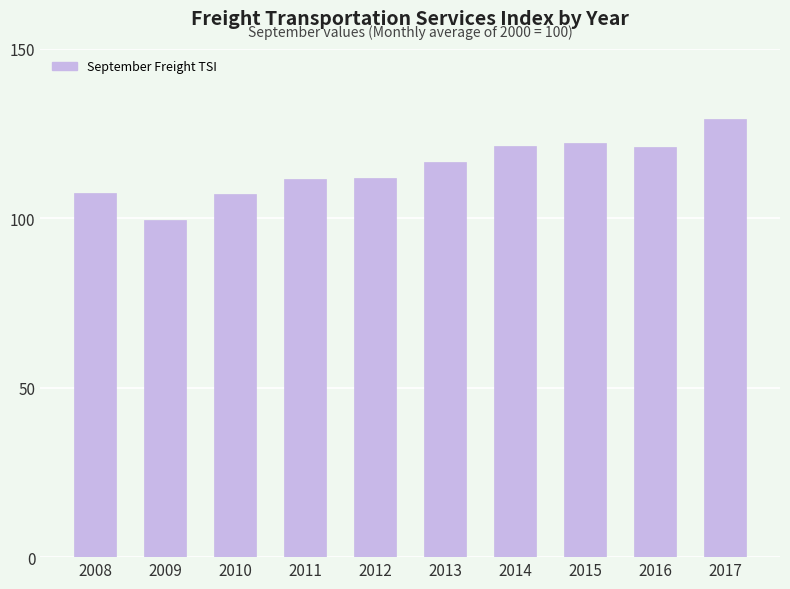

The chart shows a value of 61.8 at 2013. True or false?

False